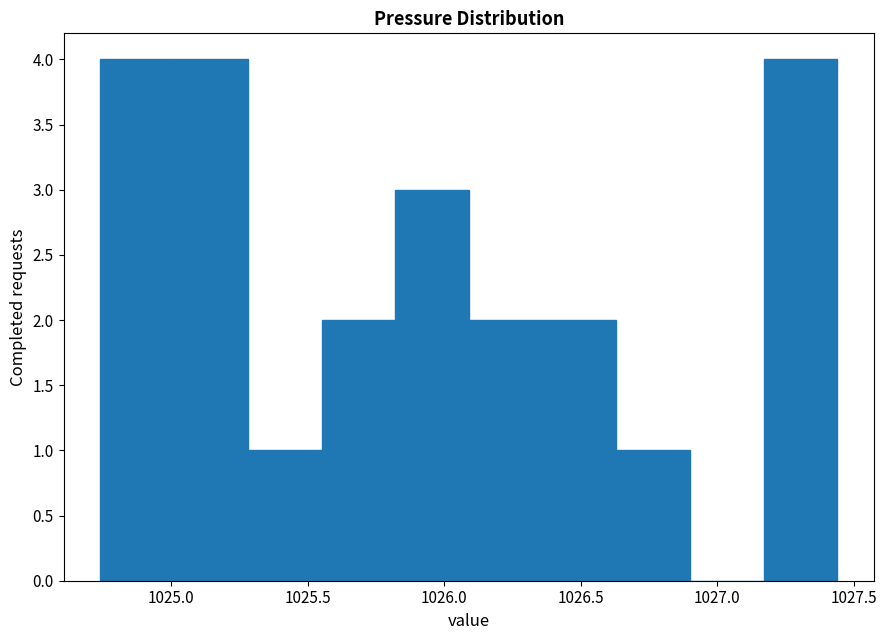

Reading left to right, list every bar in this chart as the range it spans on the x-axis followed by its height. Neither the bar edges nor the heights are printed on the chart, so give them approximately, as read against the axes.

1024.74 to 1025.01: 4
1025.01 to 1025.28: 4
1025.28 to 1025.55: 1
1025.55 to 1025.82: 2
1025.82 to 1026.09: 3
1026.09 to 1026.36: 2
1026.36 to 1026.63: 2
1026.63 to 1026.90: 1
1026.90 to 1027.17: 0
1027.17 to 1027.44: 4